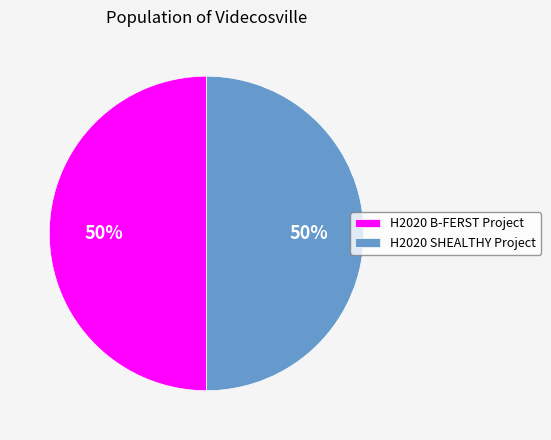

To the nearest percent, what percentage of the pie is H2020 SHEALTHY Project?

50%